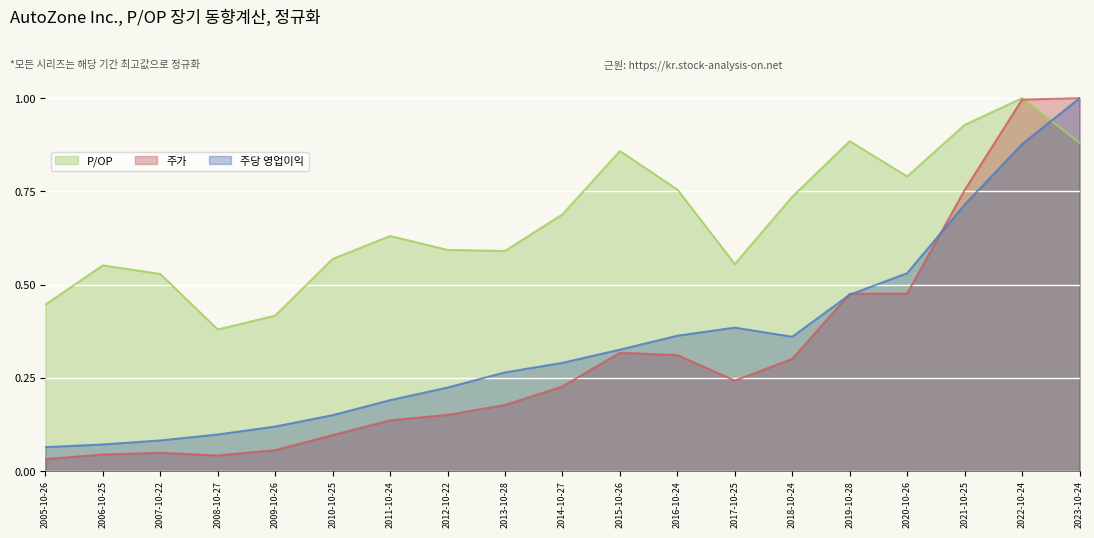

What position from the left is 2020-10-26?

16